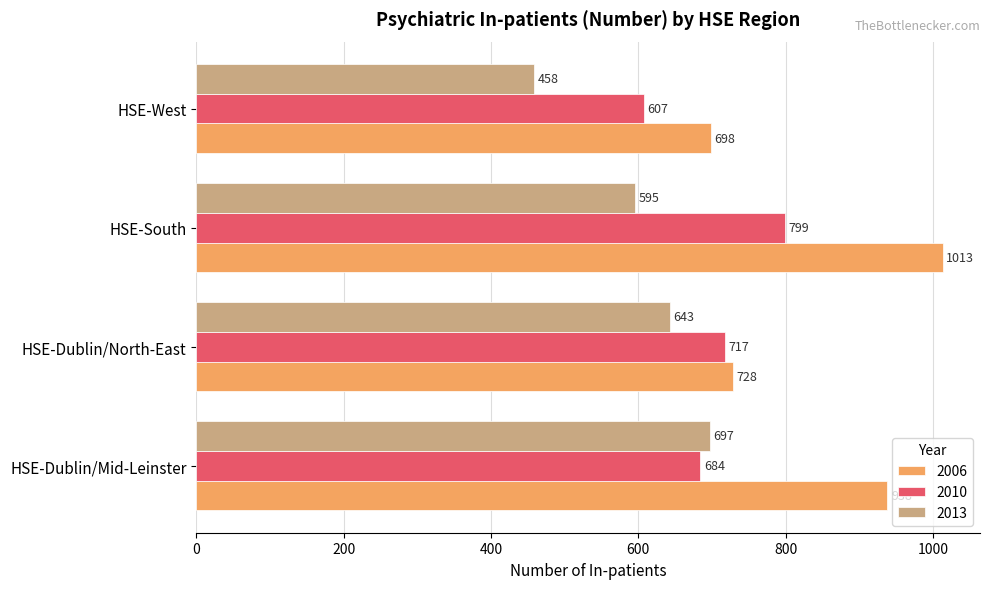

The value of 2013 at HSE-Dublin/Mid-Leinster is 1064. True or false?

False